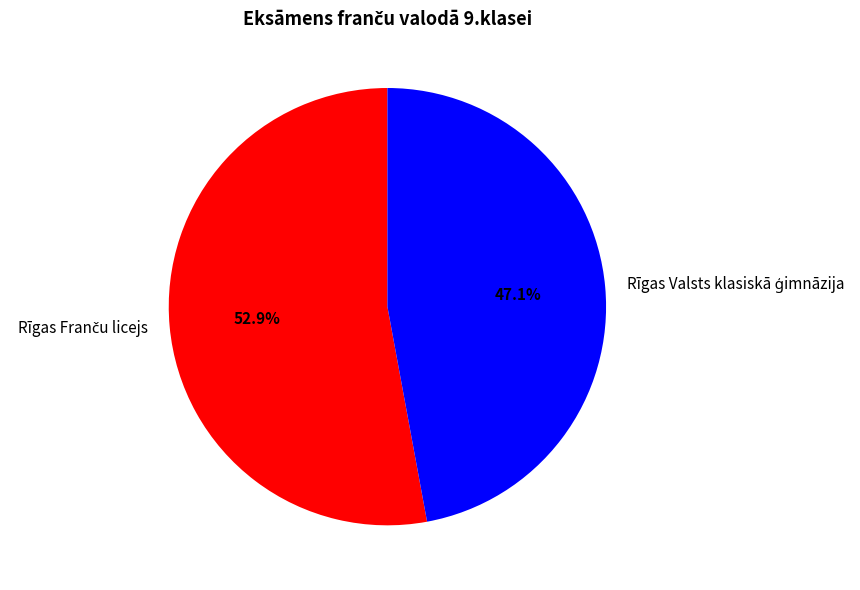

Does any single category account for the majority?

Yes